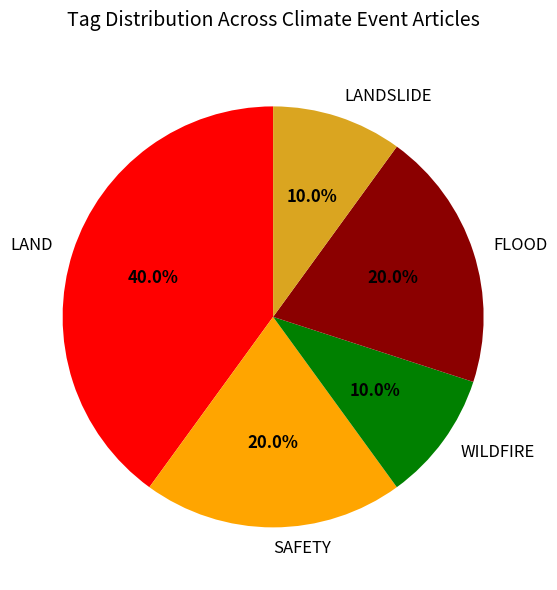

Is LAND the majority of the pie?

No